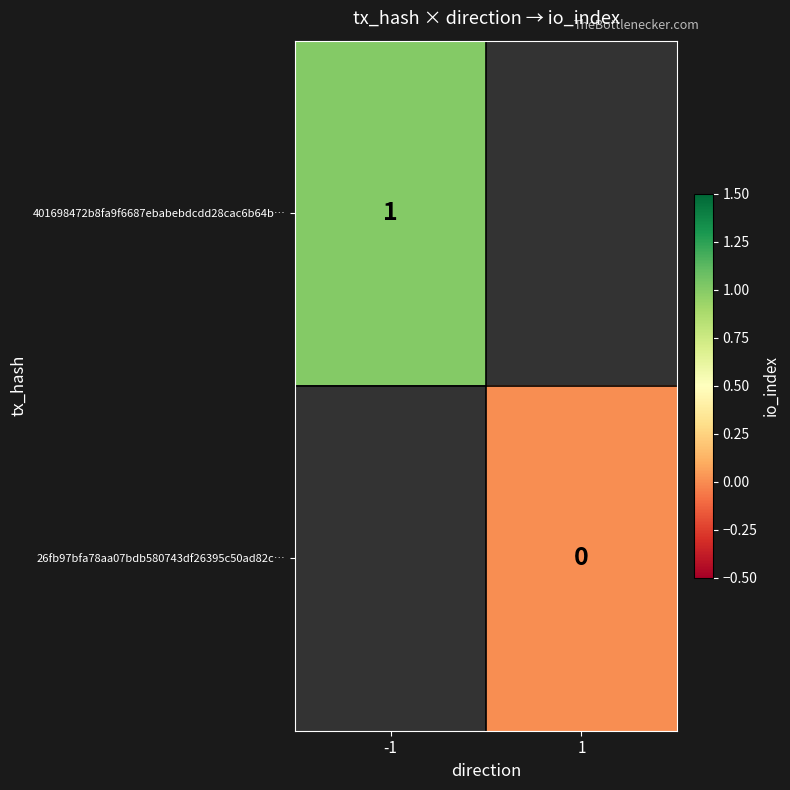

The 401698472b8fa9f6687ebabebdcdd28cac6b64b… series shows 2 at -1. True or false?

False